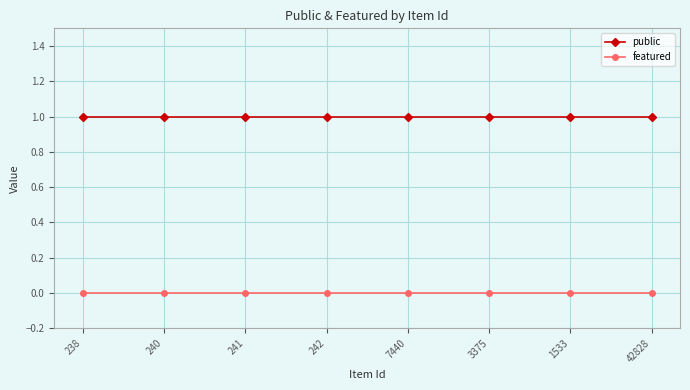

True or false: public and featured cross at least once.

False